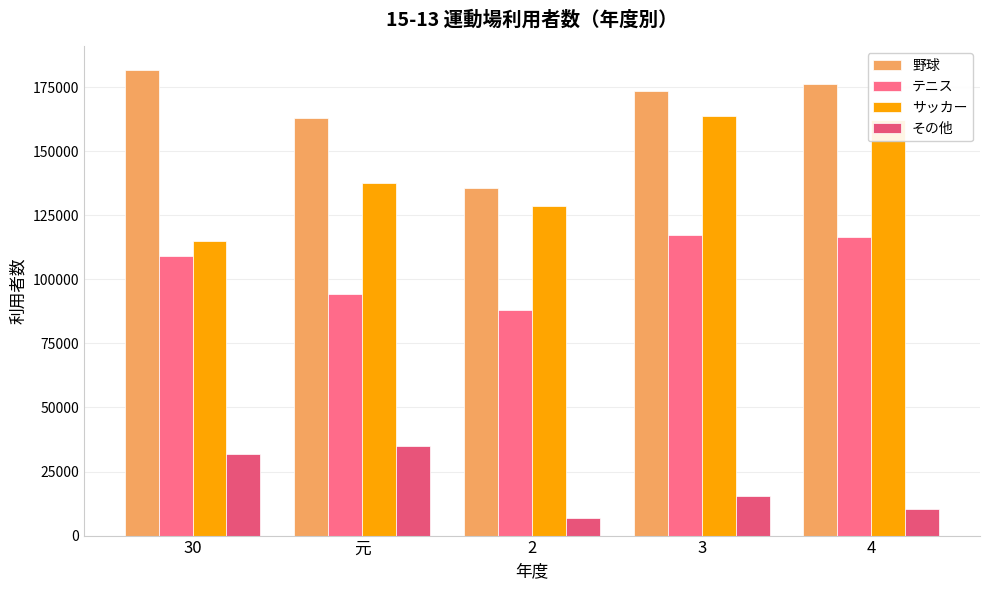

What is the total value across all series at 4?

465329